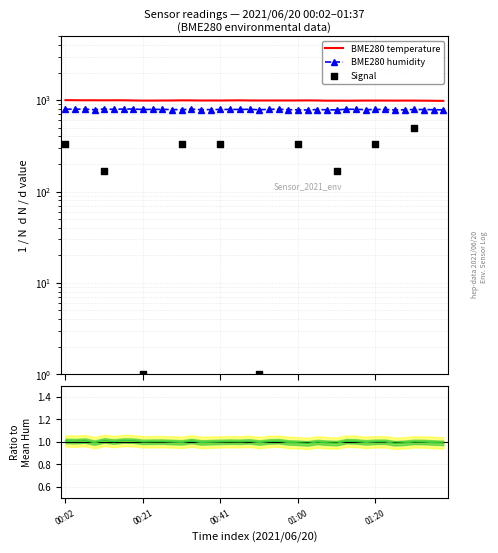

Which series has the largest total across all categories?

BME280_temperature